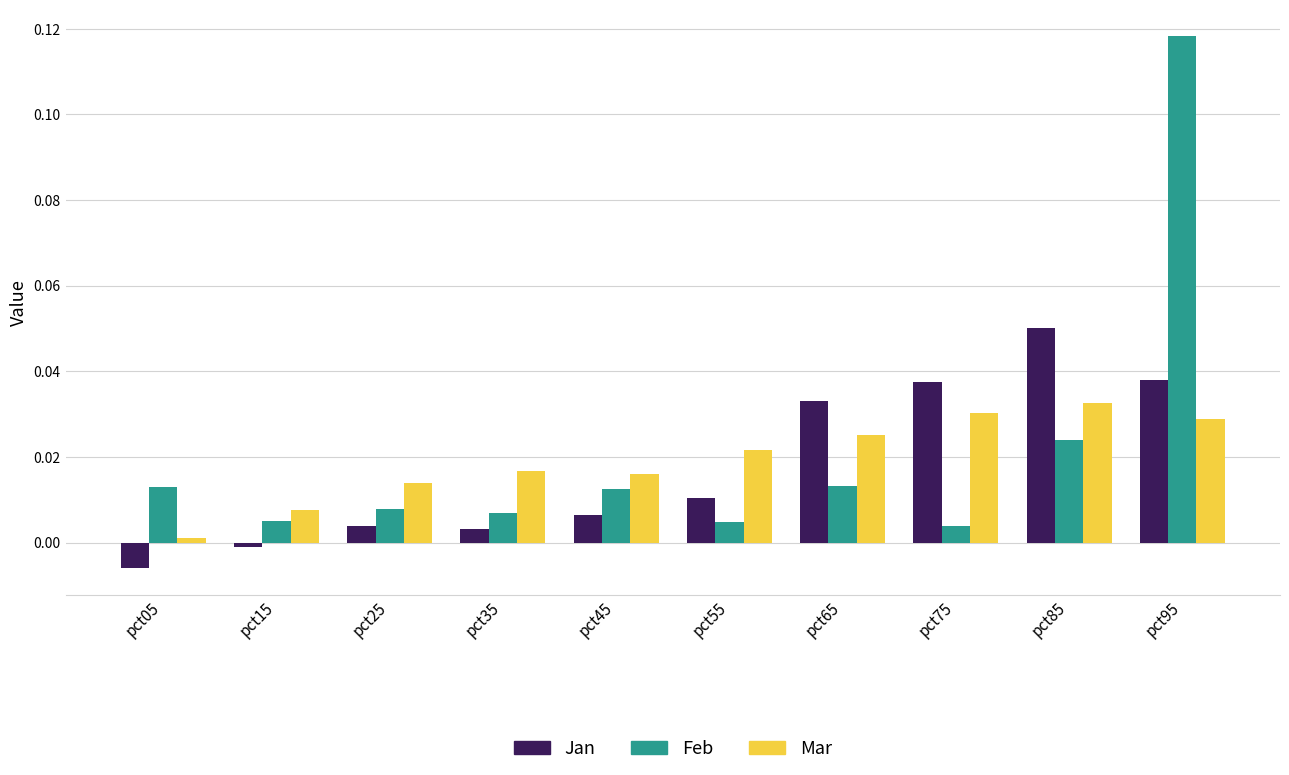

The value of Mar at pct05 is 0.0. True or false?

True